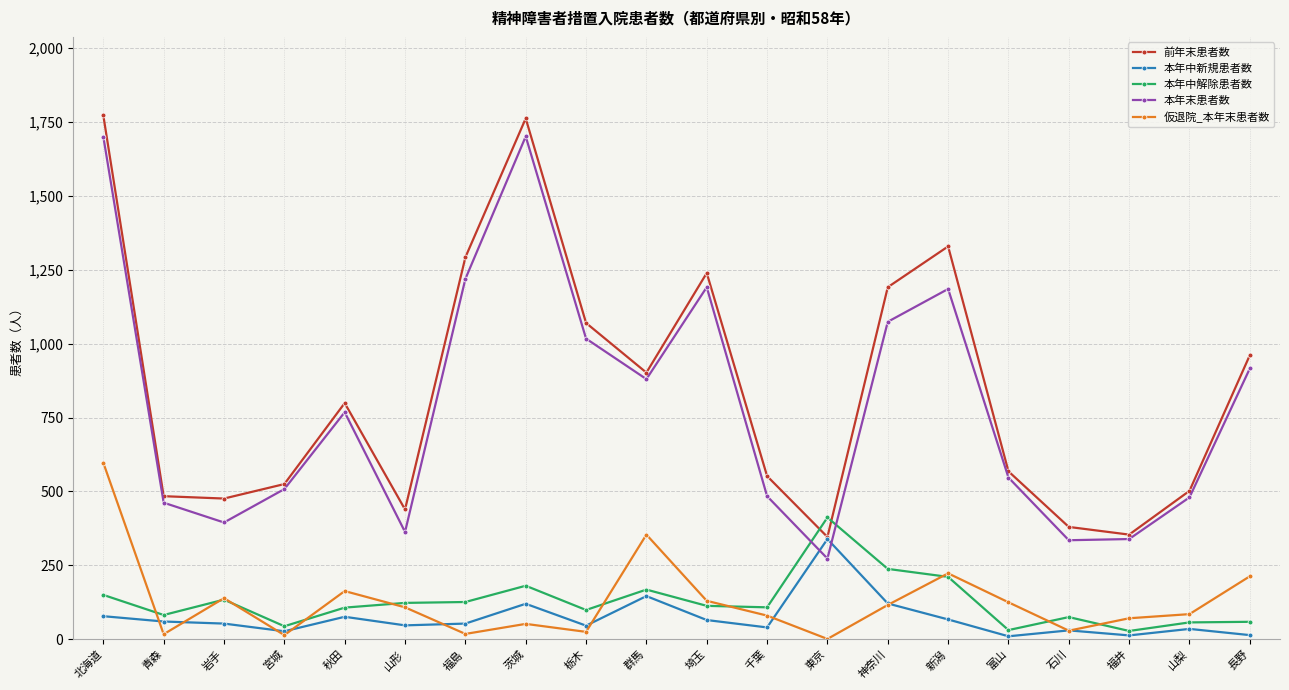

How many distinct data groups are displayed?

5